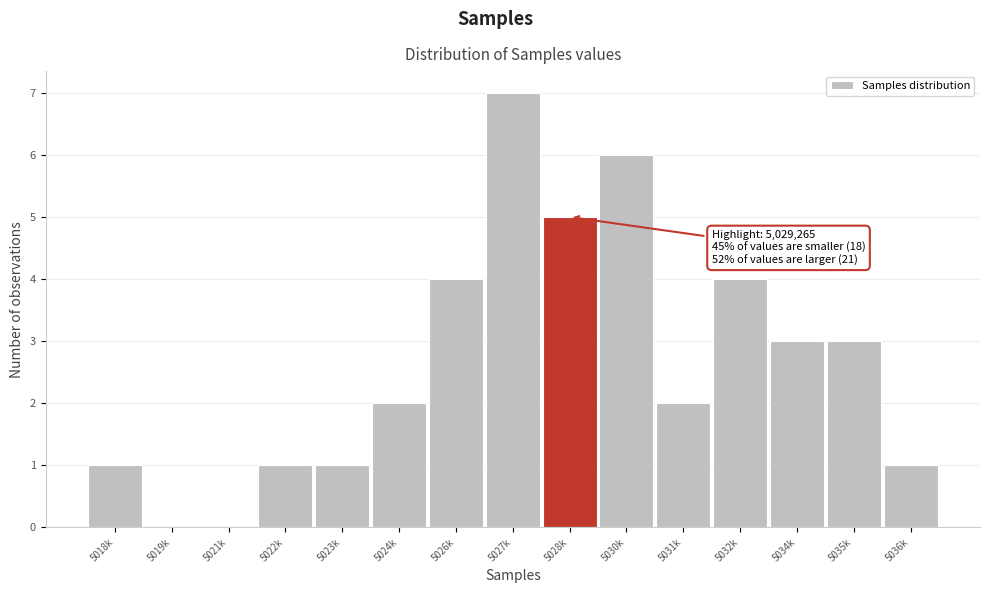

Reading left to right, what are all the values shown in this chart?

5018k=1	5019k=0	5021k=0	5022k=1	5023k=1	5024k=2	5026k=4	5027k=7	5028k=5	5030k=6	5031k=2	5032k=4	5034k=3	5035k=3	5036k=1